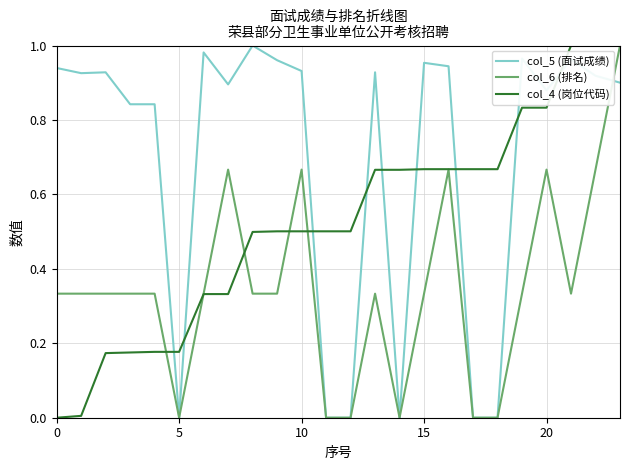

Rank the series by their average value, from highest to lowest.

col_5 (面试成绩), col_4 (岗位代码), col_6 (排名)